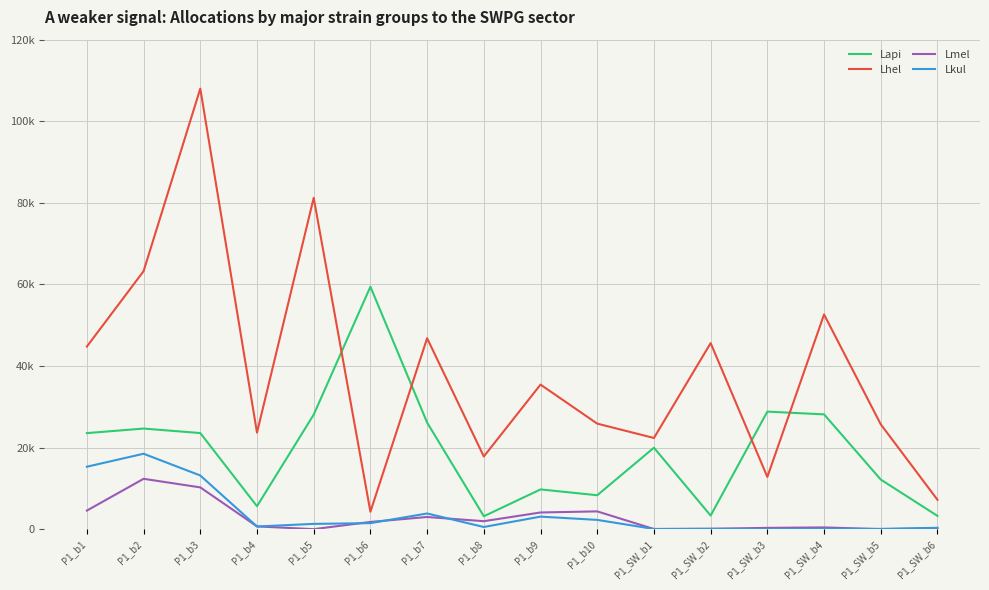

What are all the series names shown in the legend?

Lapi, Lhel, Lmel, Lkul